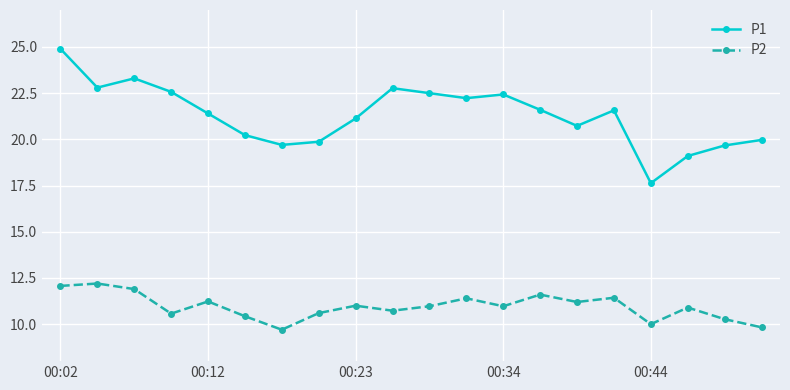

List the series in order of their overall mean, lowest first.

P2, P1